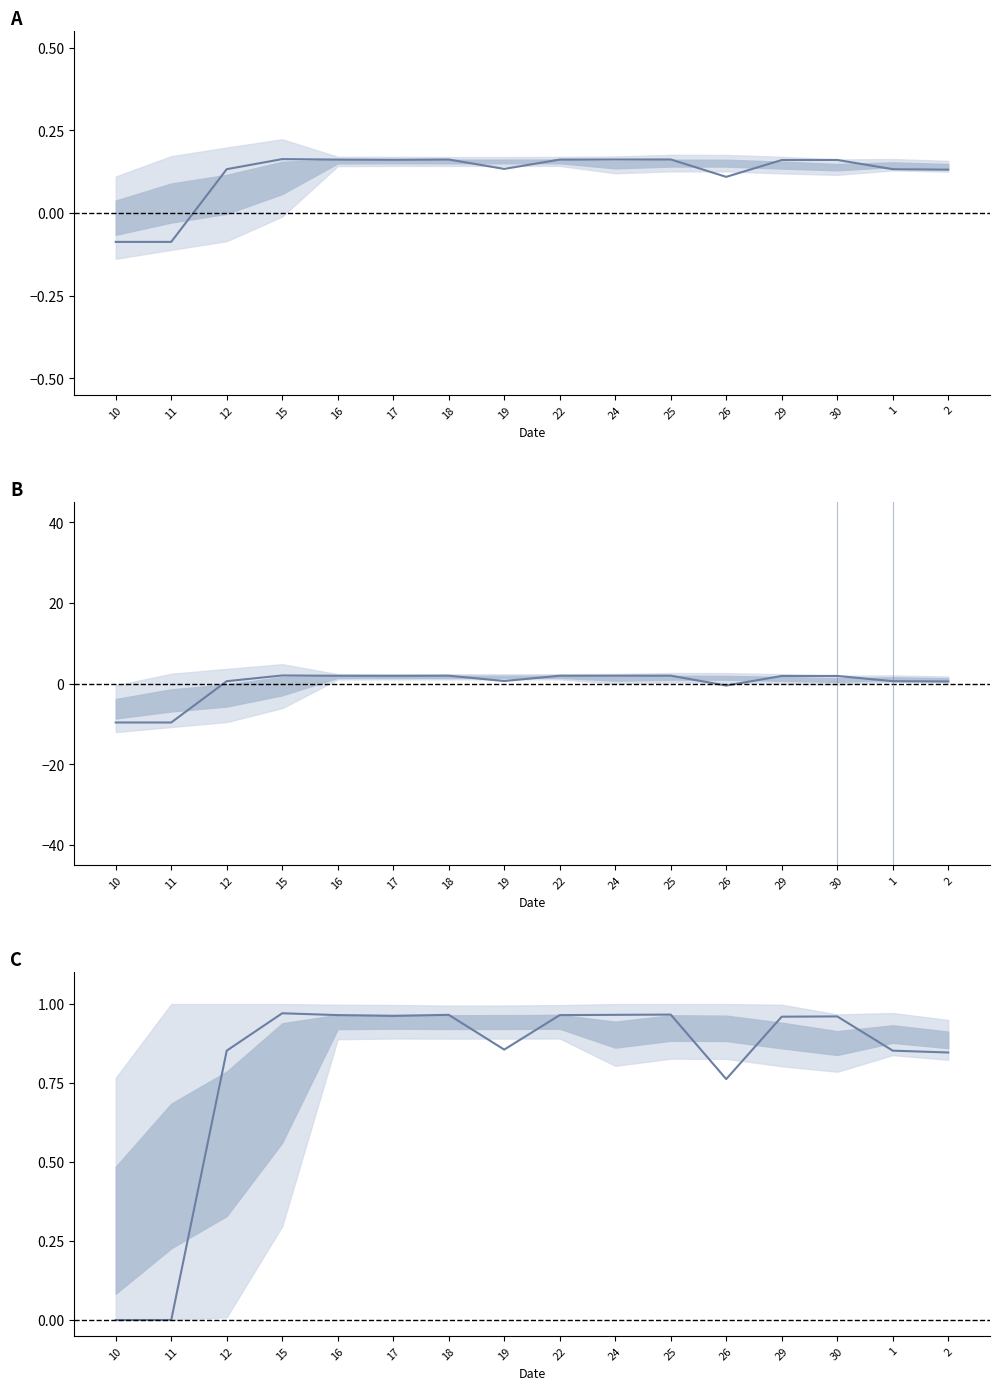

The Overtime (normalized) series shows -0.4 at 10. True or false?

False